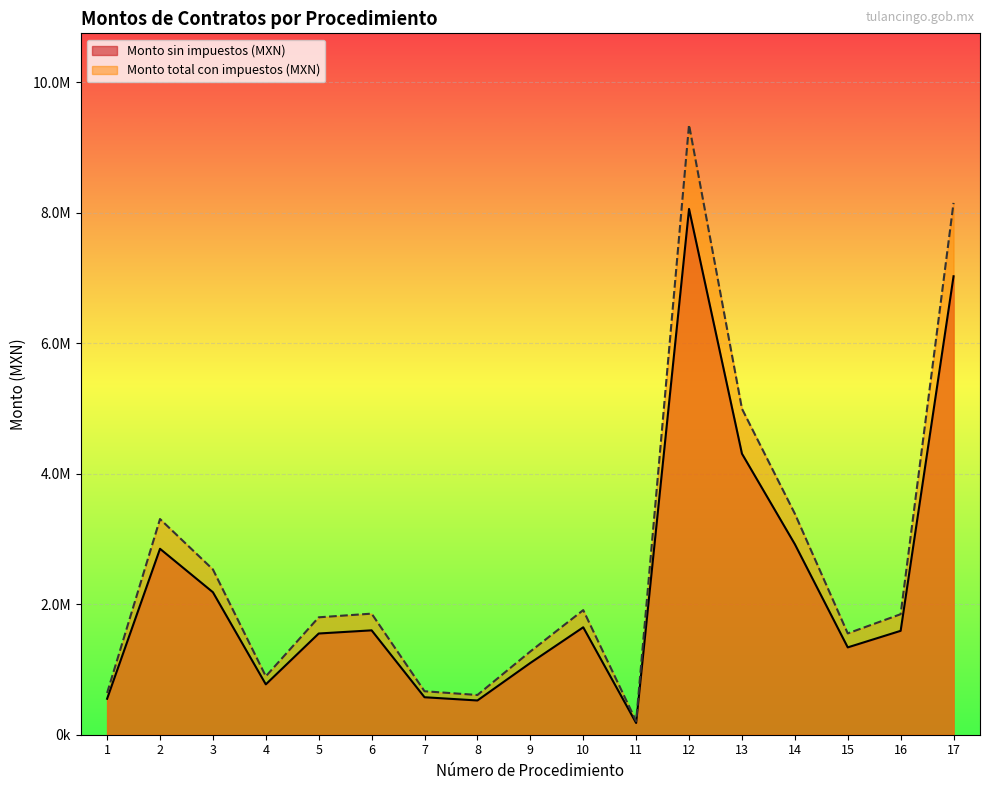

What is the sum of the Monto total con impuestos (MXN) values at 2 and 14?

6693805.8